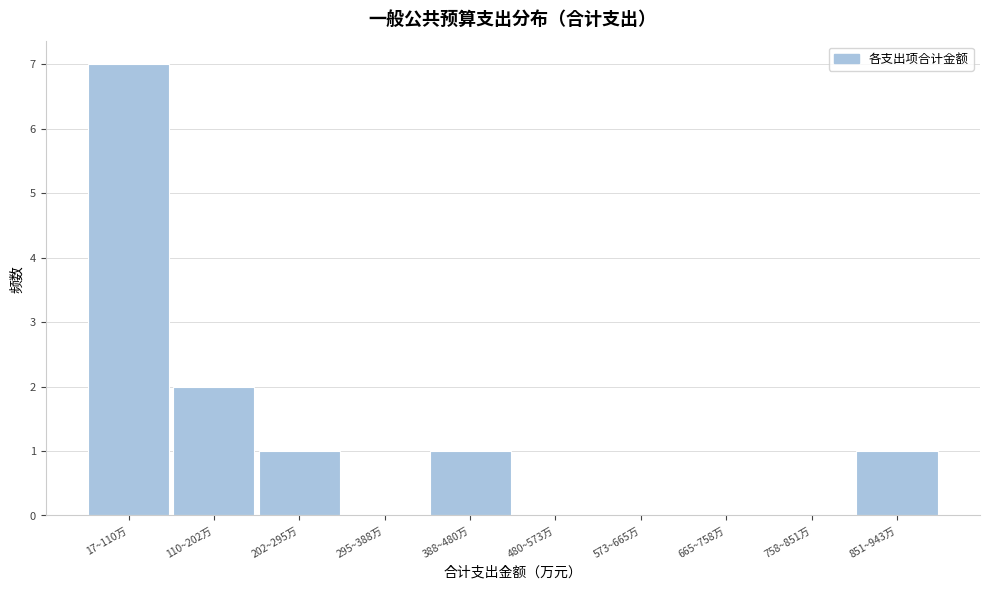

Reading left to right, extract all data points from this chart.

17~110万=7	110~202万=2	202~295万=1	295~388万=0	388~480万=1	480~573万=0	573~665万=0	665~758万=0	758~851万=0	851~943万=1